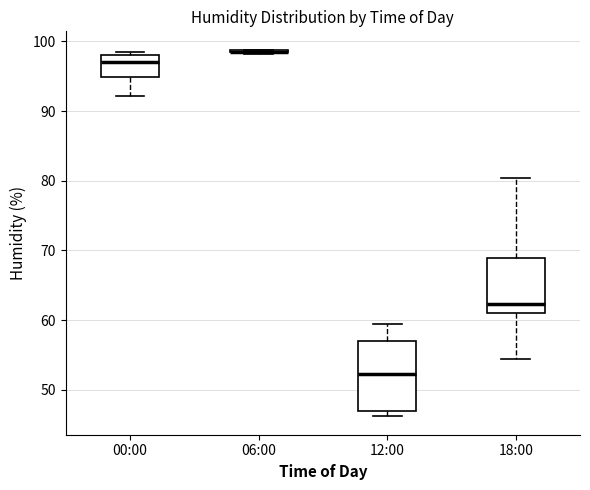

Which box is the tallest, from its lower edge to its upper edge?

12:00